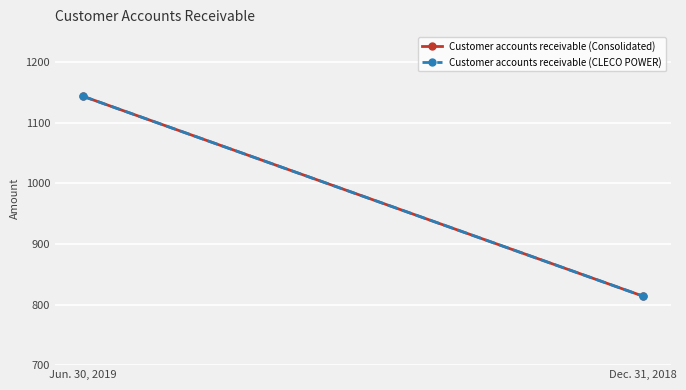

What is the total value across all series at Jun. 30, 2019?

2288